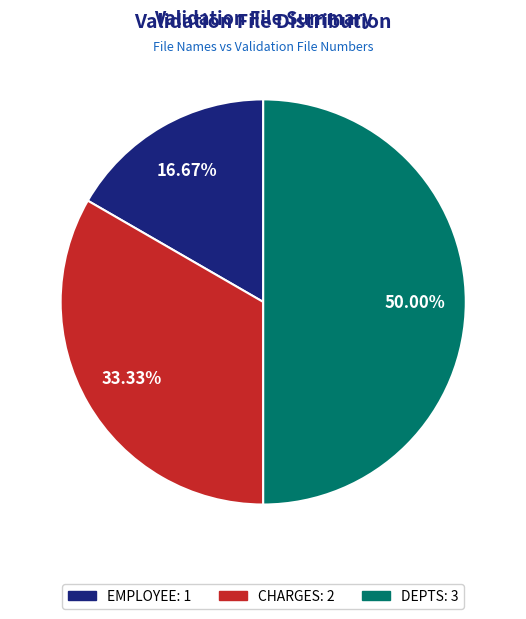

Which category has the biggest portion of the pie?

DEPTS